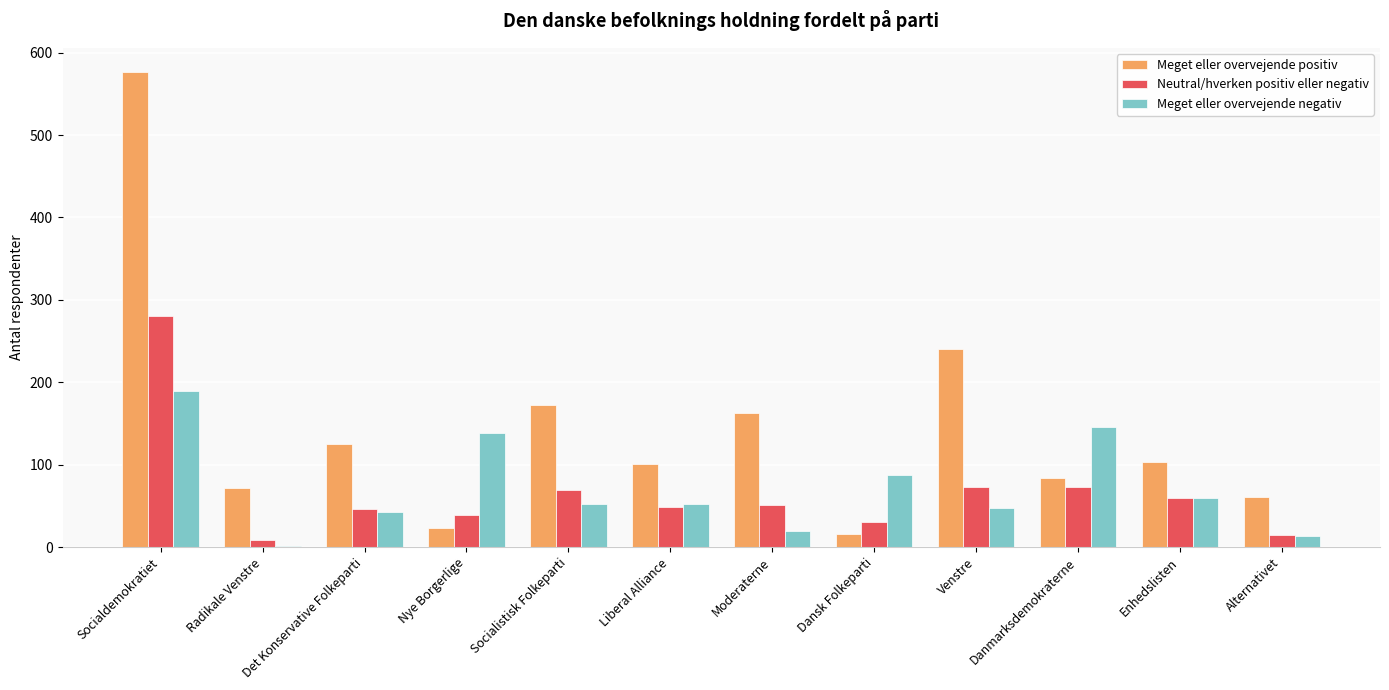

Between Det Konservative Folkeparti and Dansk Folkeparti, which series saw the biggest shift?

Meget eller overvejende positiv